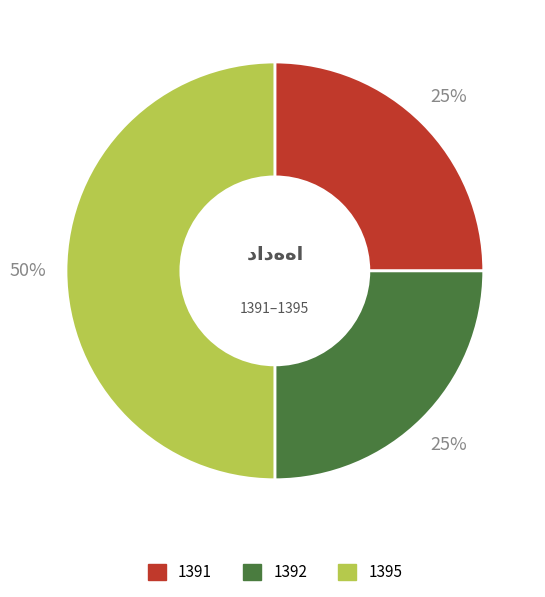

Is it true that 1392 is 25% of the pie?

True